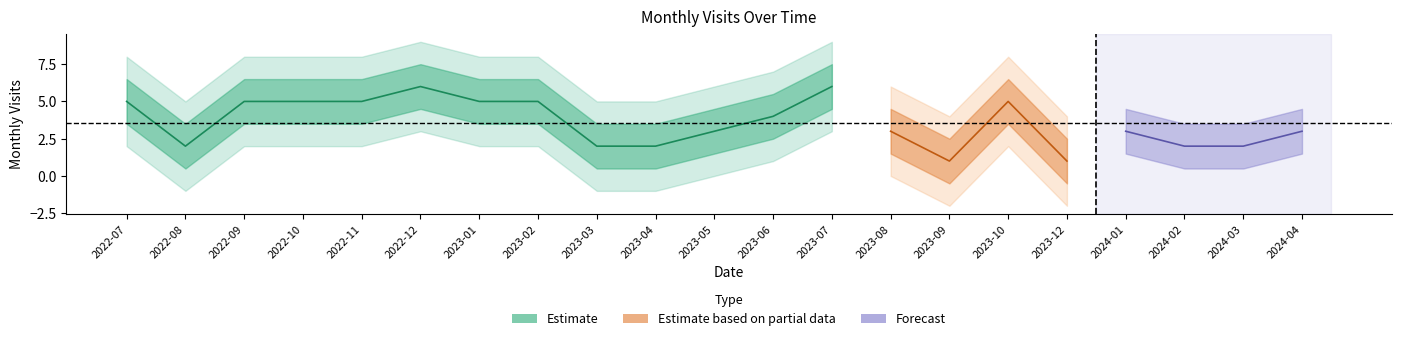

List the labels in order of value, smallest first.

2023-09, 2023-12, 2022-08, 2023-03, 2023-04, 2024-02, 2024-03, 2023-05, 2023-08, 2024-01, 2024-04, 2023-06, 2022-07, 2022-09, 2022-10, 2022-11, 2023-01, 2023-02, 2023-10, 2022-12, 2023-07